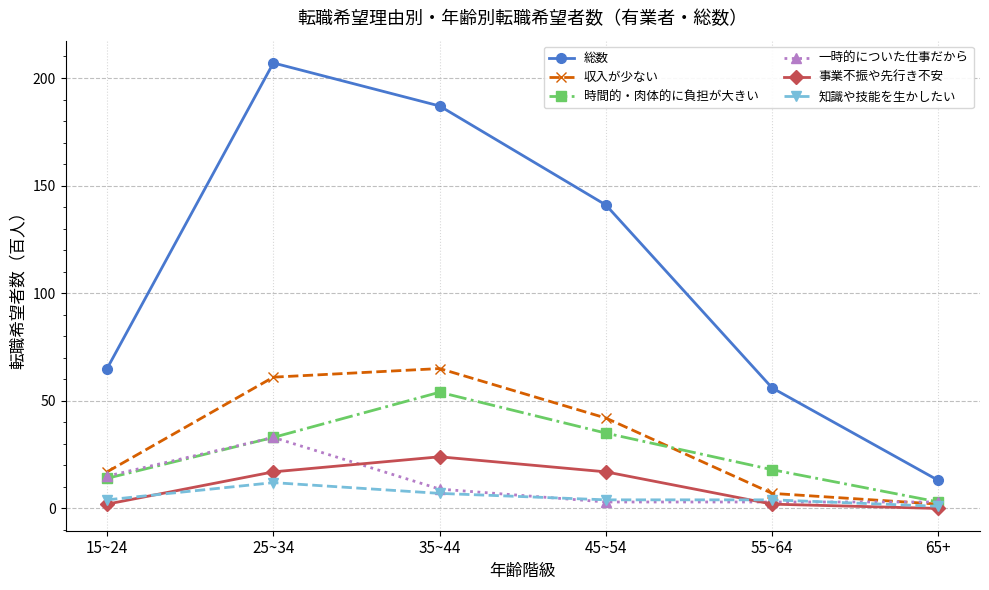

At 35~44, list the series in order from smallest to largest.

知識や技能を生かしたい, 一時的についた仕事だから, 事業不振や先行き不安, 時間的・肉体的に負担が大きい, 収入が少ない, 総数